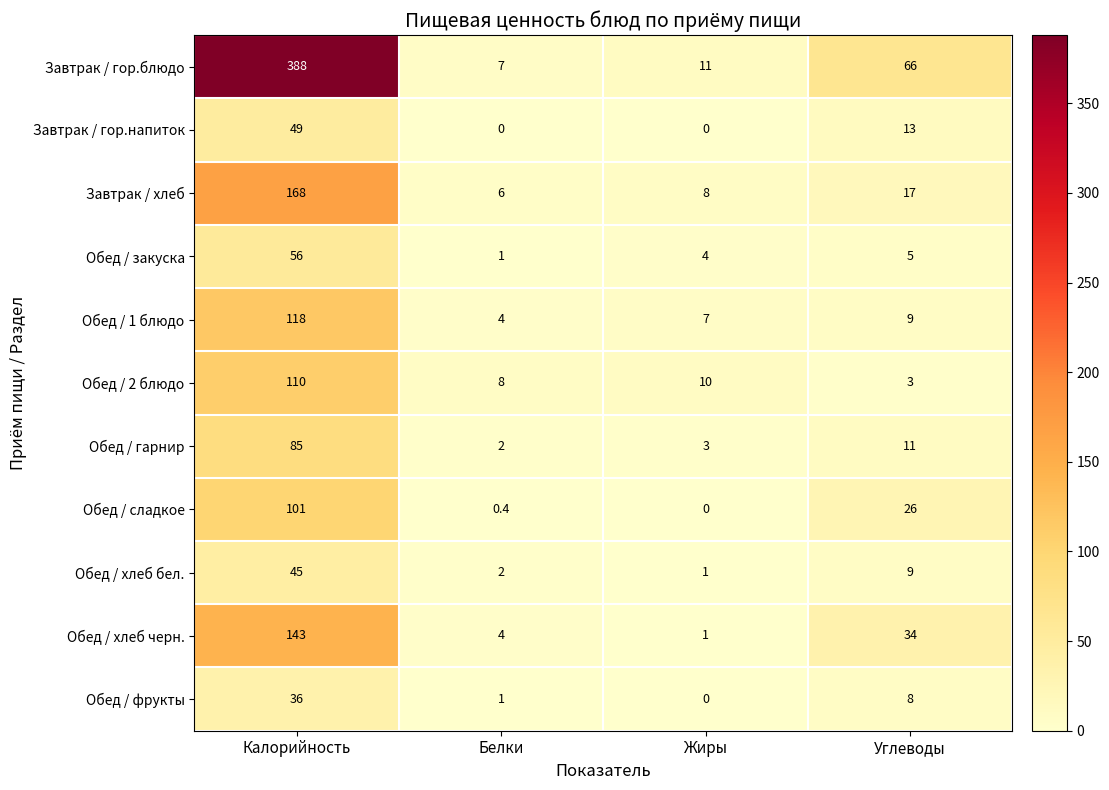

Rank the categories by Обед / фрукты value from highest to lowest.

Калорийность, Углеводы, Белки, Жиры